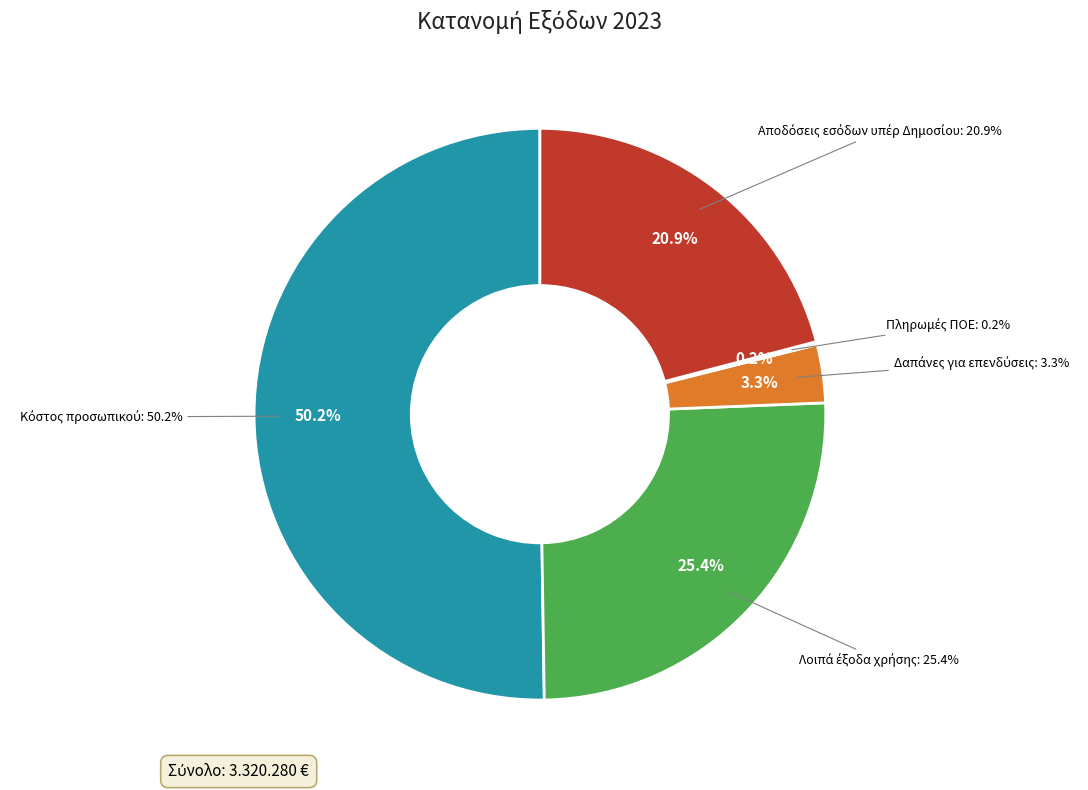

Does Κόστος προσωπικού represent more than half of the total?

Yes